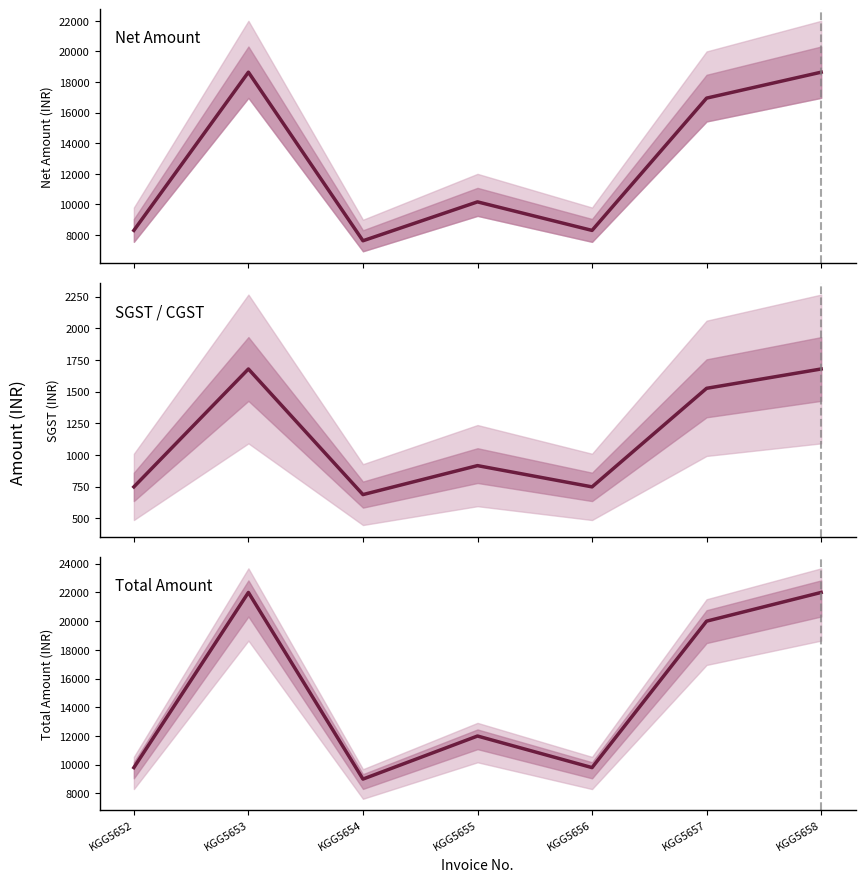

What is the total value across all series at KGG5656?

18850.6